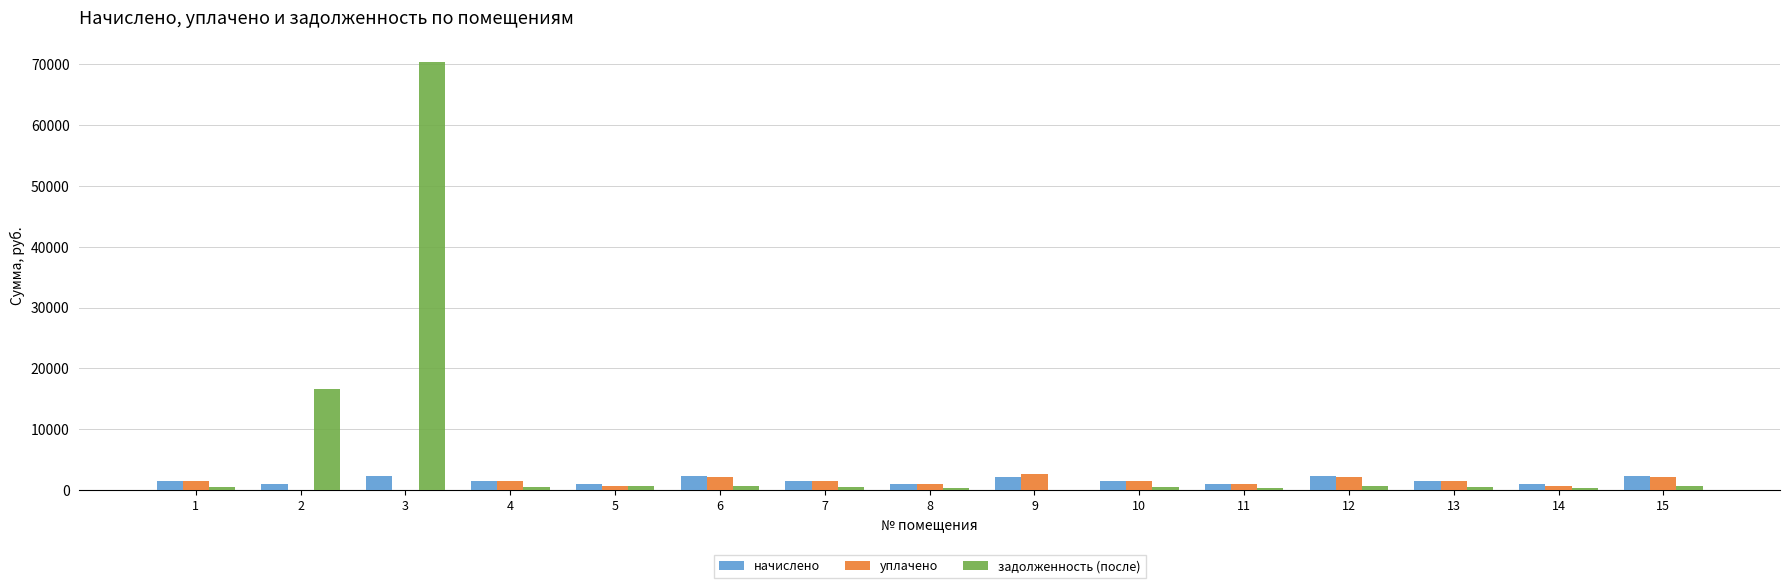

Which series has the largest total across all categories?

задолженность (после)